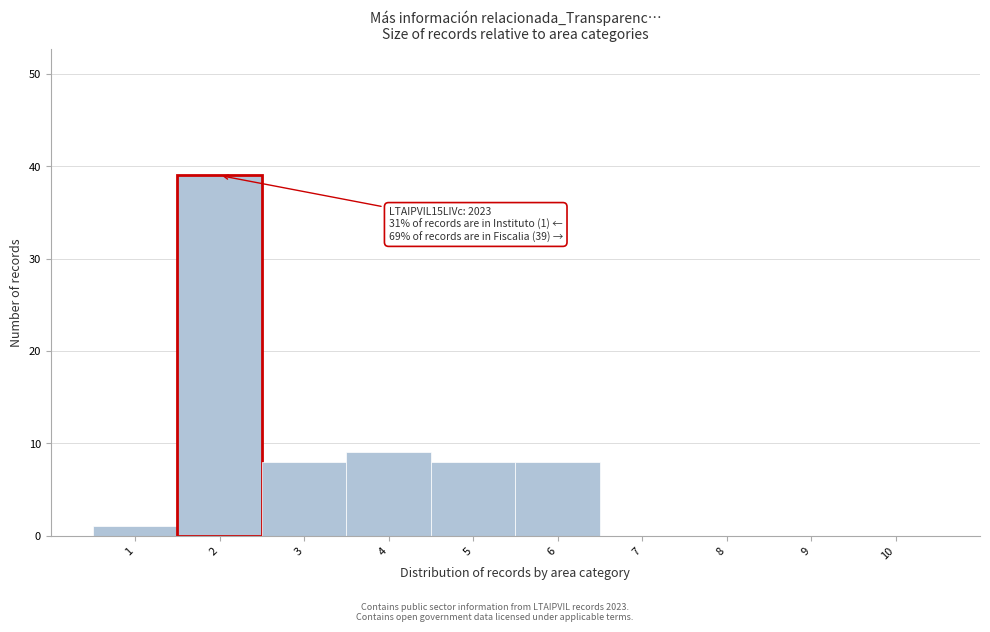

Reading right to left, list all the values displayed in this chart.

10=0	9=0	8=0	7=0	6=8	5=8	4=9	3=8	2=39	1=1